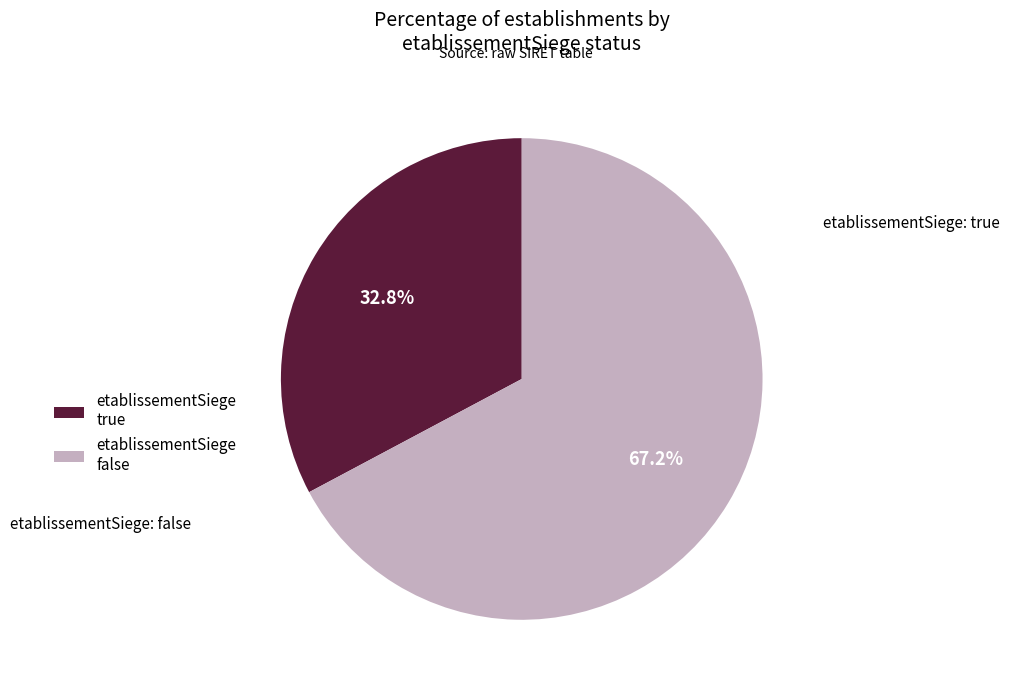

What percentage do etablissementSiege false and etablissementSiege true together represent?

100.0%